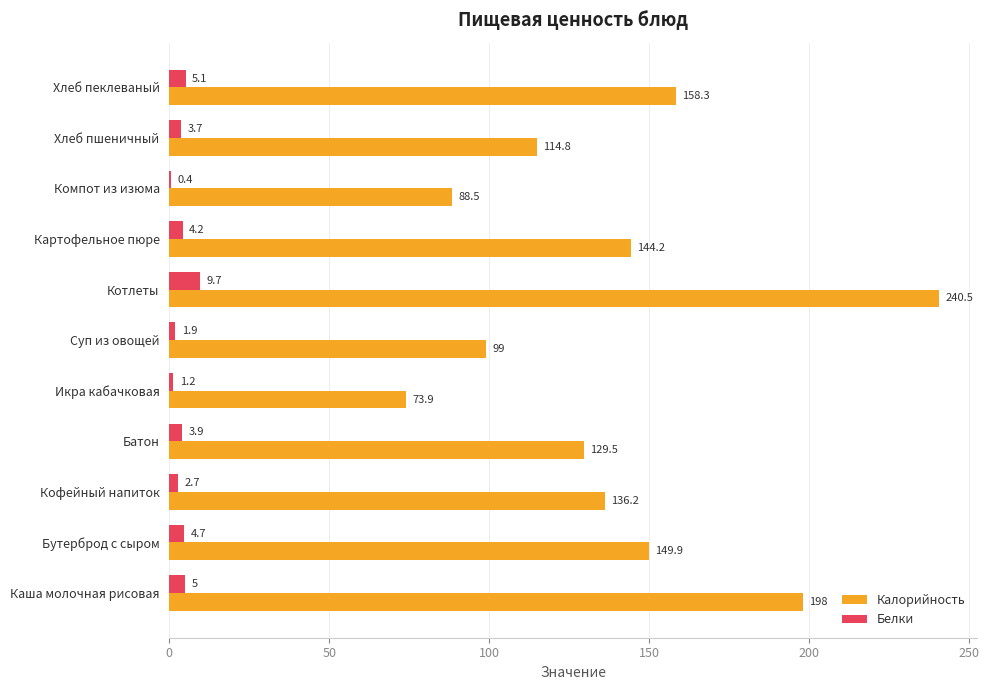

Which category has the highest value across all series?

Котлеты